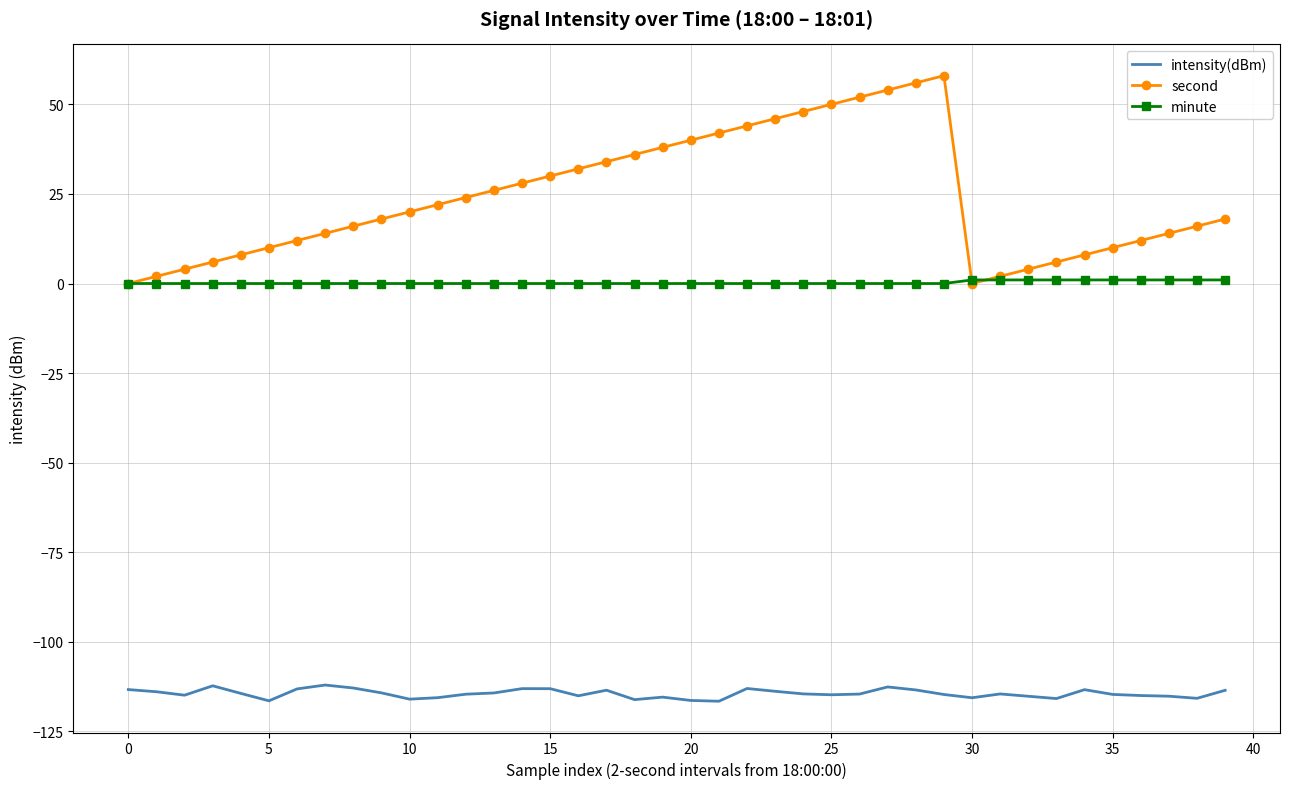

Rank the series by their maximum value, from highest to lowest.

second, minute, intensity(dBm)